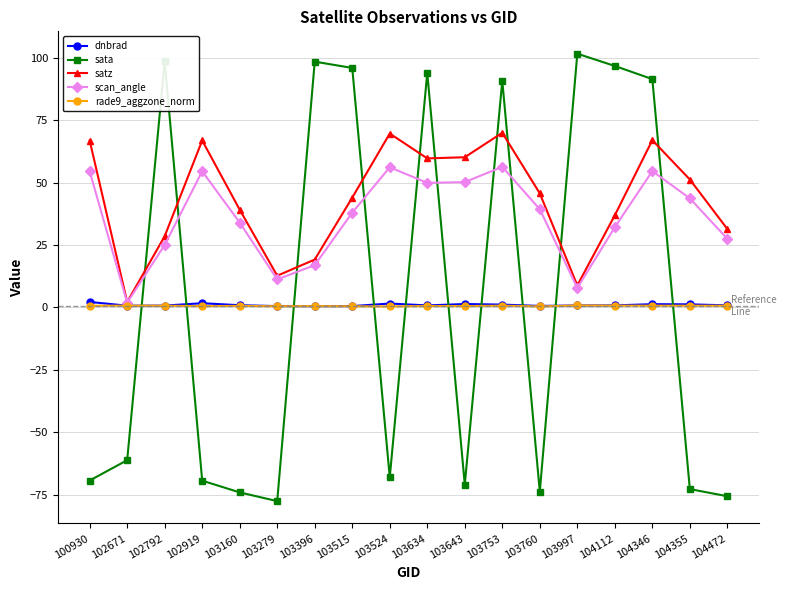

What value does the dnbrad series have at 103997?

0.8